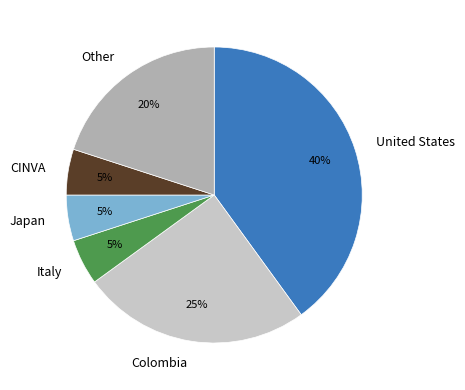

Is the sum of Italy and Other greater than half?

No